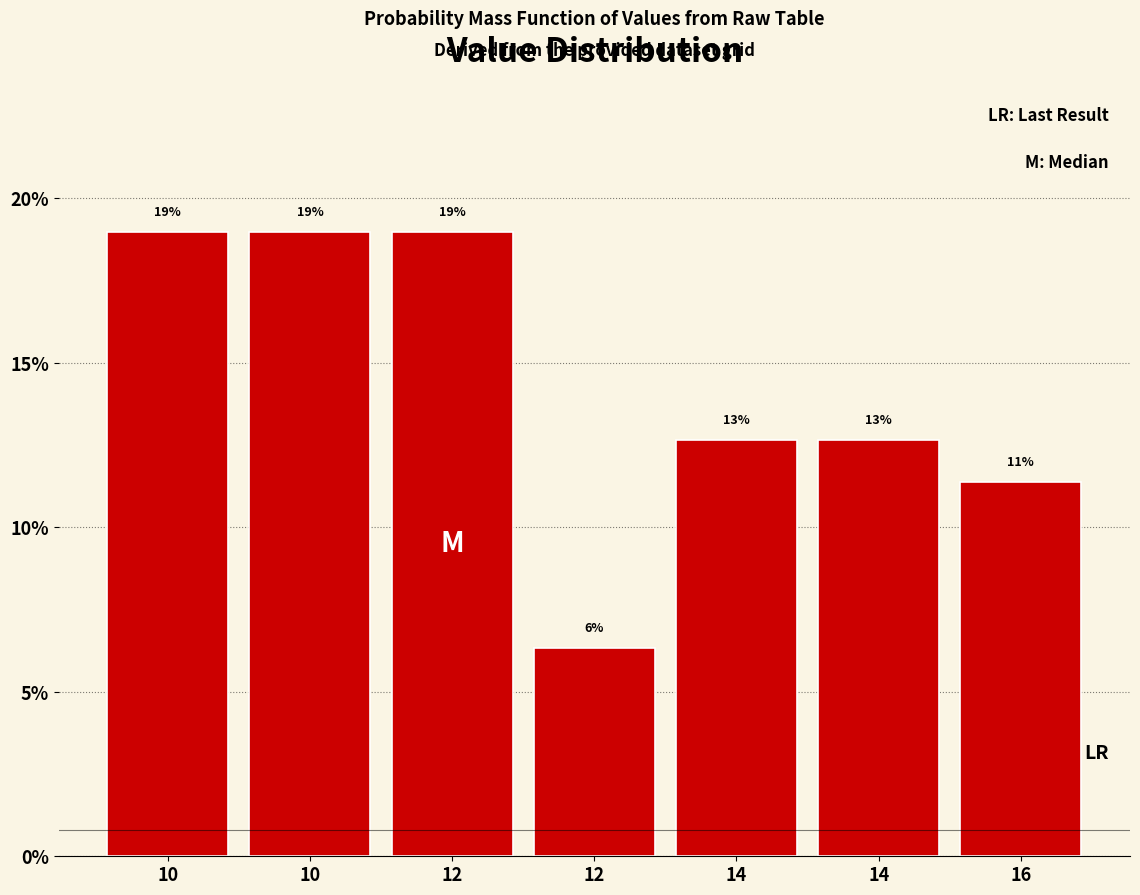

How many bars are there in total?

7